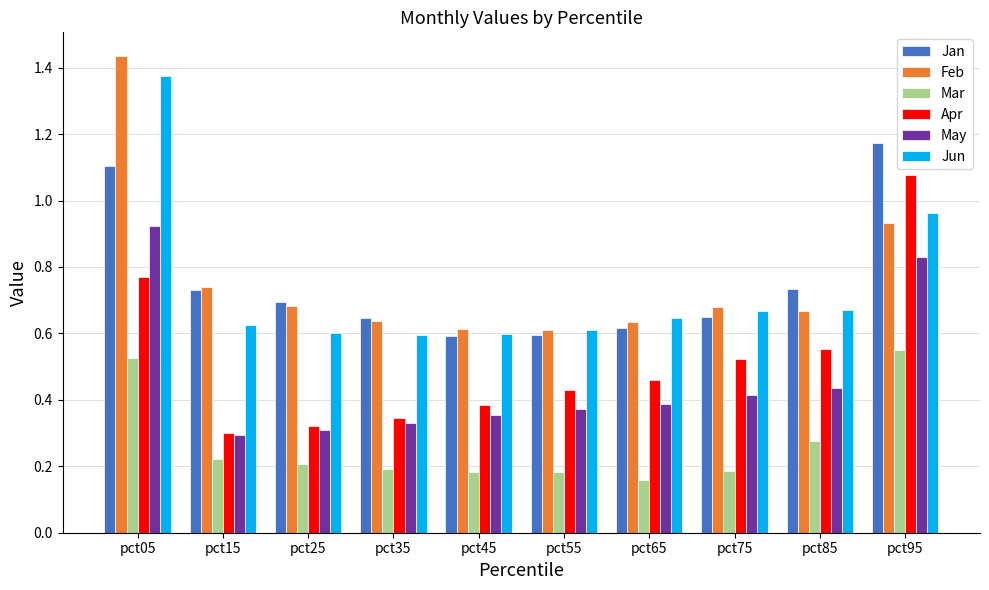

Which series has the largest range (max minus min)?

Feb